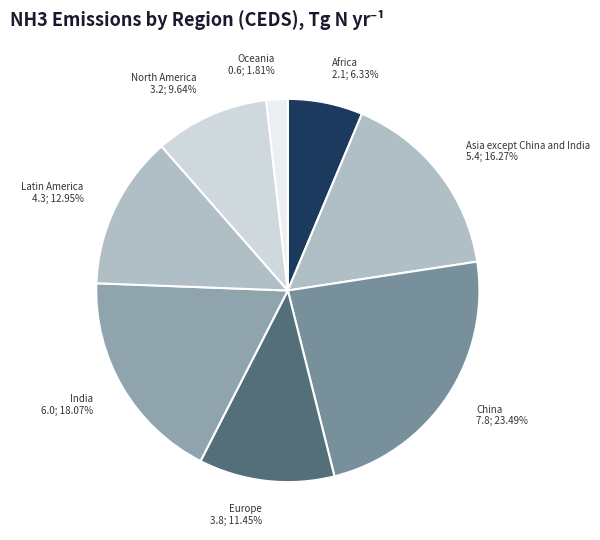

What percentage is the India slice, to the nearest percent?

18%